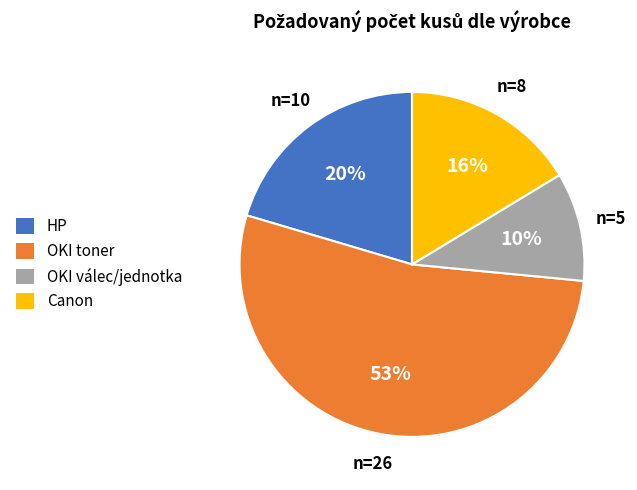

To the nearest percent, what is the difference between the largest and smallest slice percentages?

43%